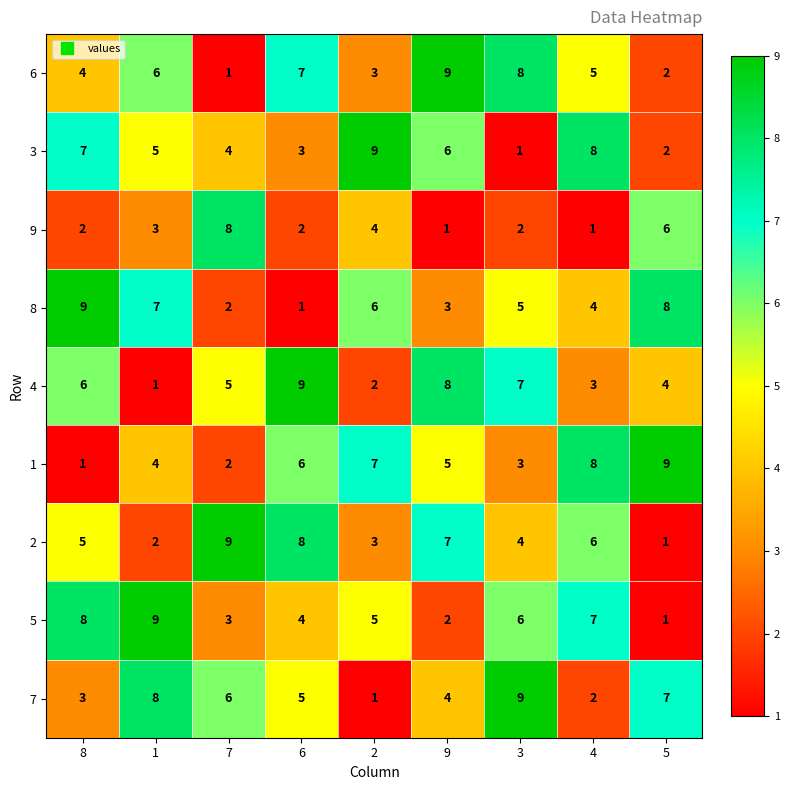

What is the sum of the 6 values at 6 and 7?

8